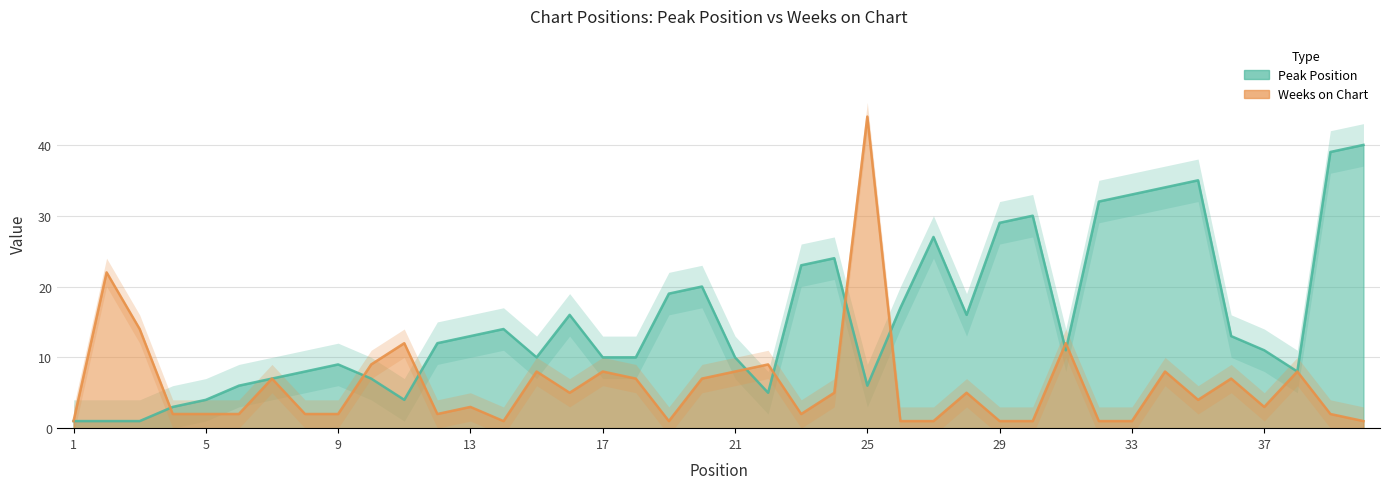

What is the difference between the highest and lowest values at 32?

31